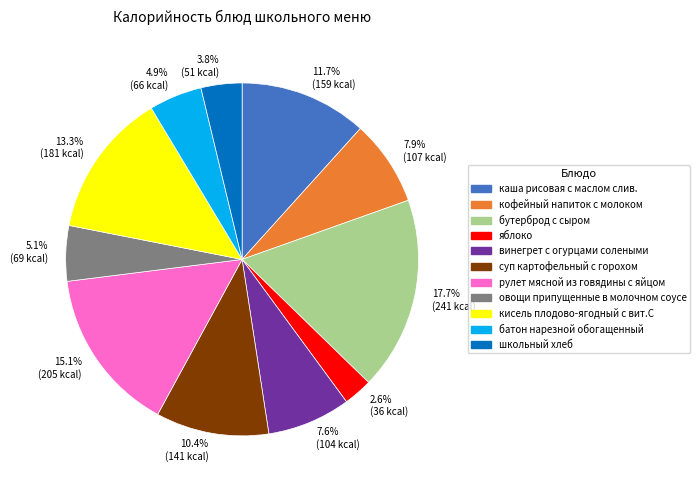

How much of the chart is everything except 11.7% (159 kcal)?

88.3%